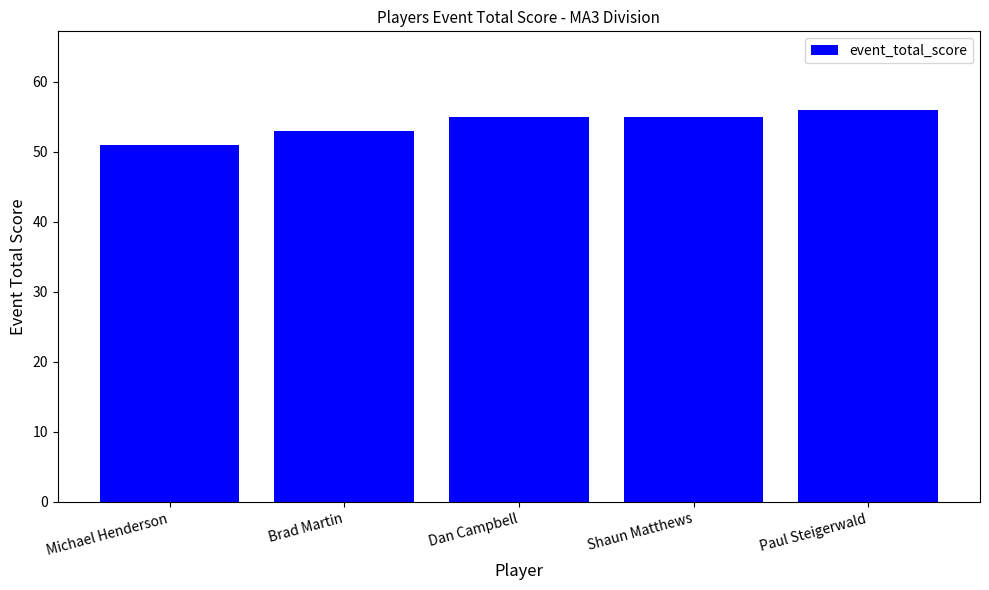

What value does the data have at Paul Steigerwald?

56